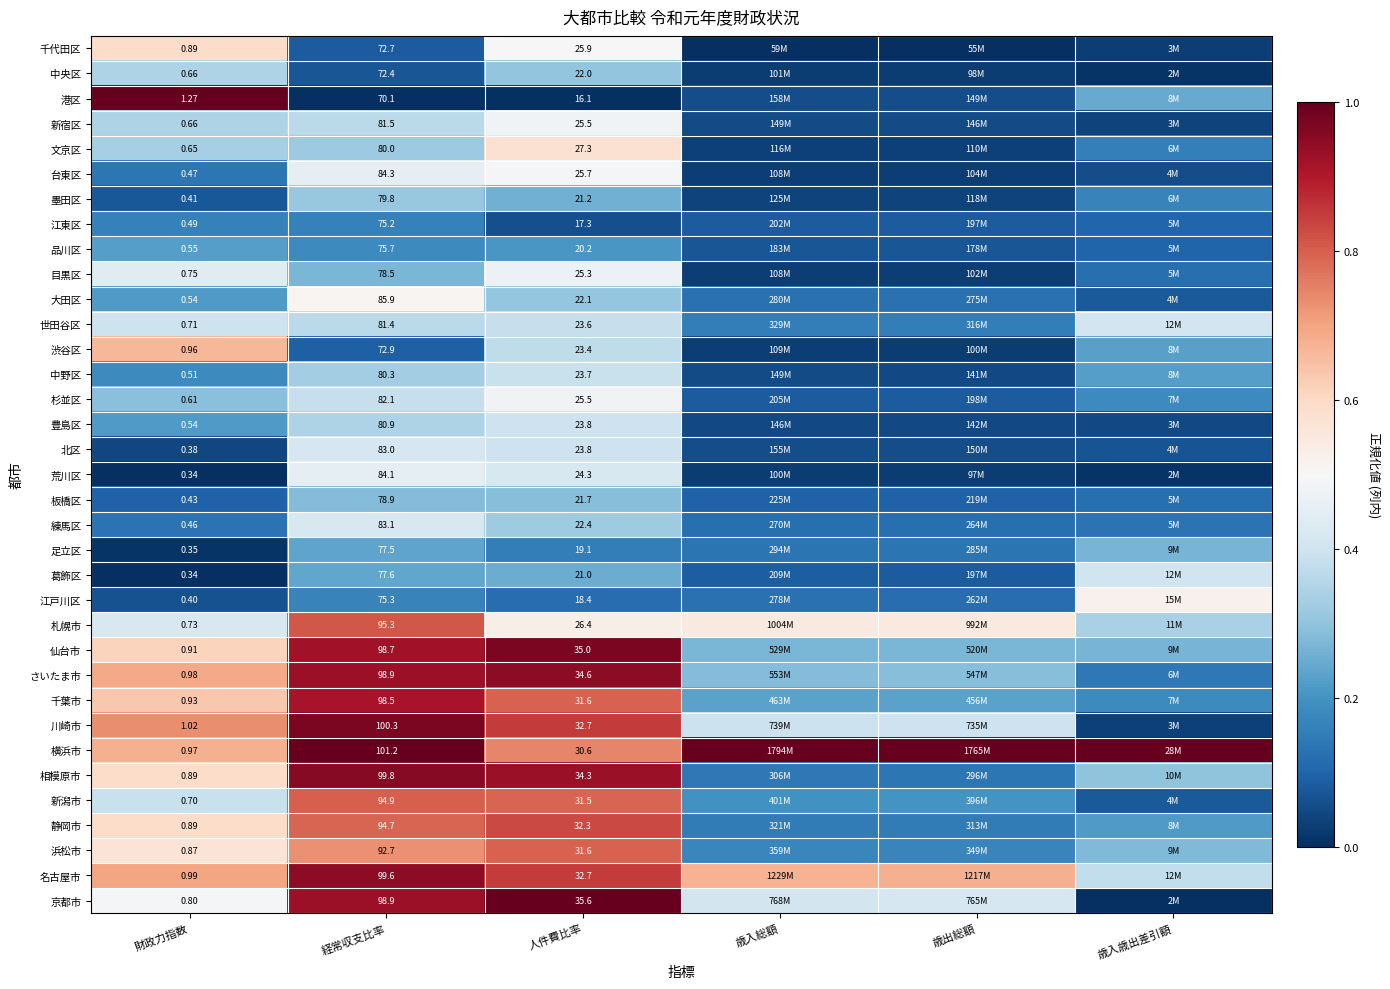

Which series changed the most between 財政力指数 and 人件費比率?

京都市